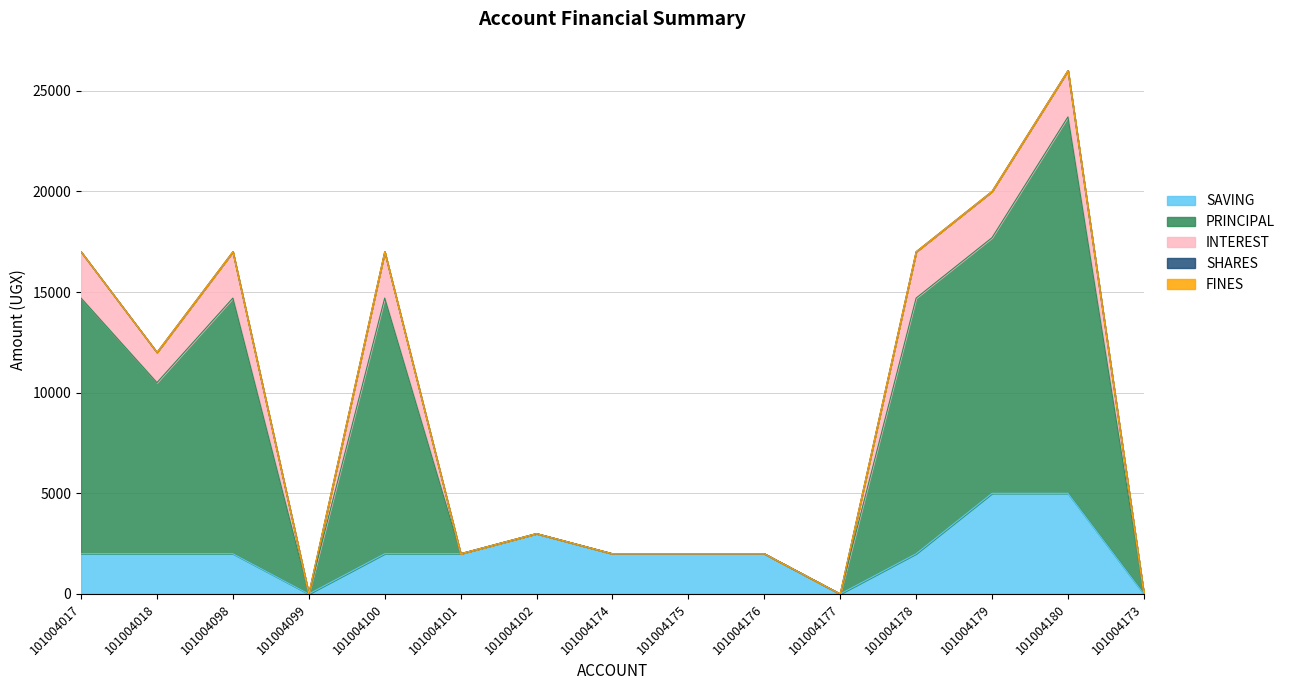

True or false: SHARES and SAVING intersect in this chart.

False